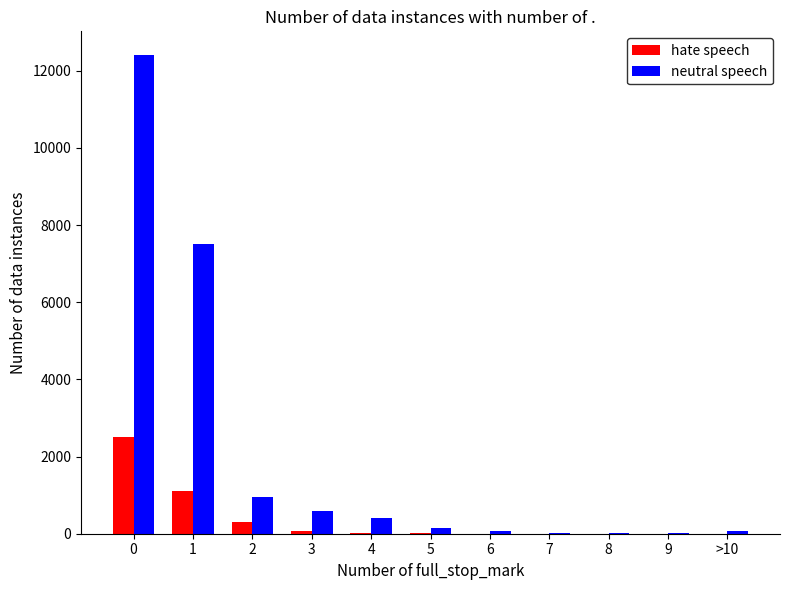

What is the sum of all hate speech values?

4032